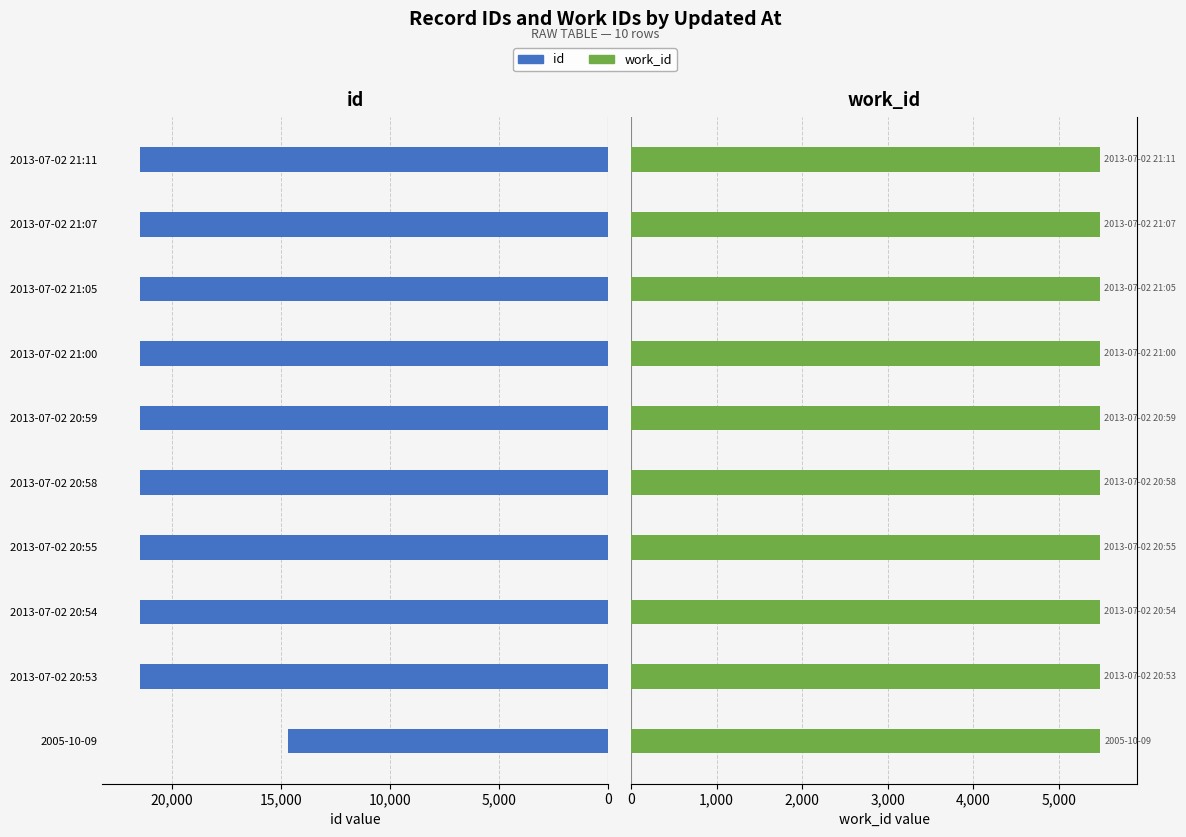

What is the sum of the work_id values at 2013-07-02 20:54 and 2013-07-02 20:53?

10952